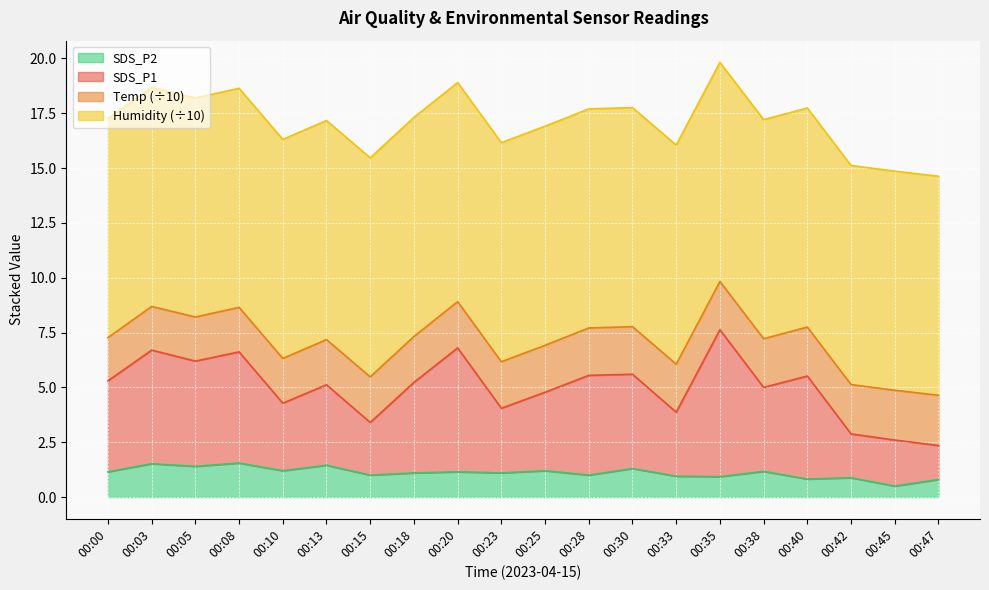

Does the chart display data point markers on the line(s)?

No